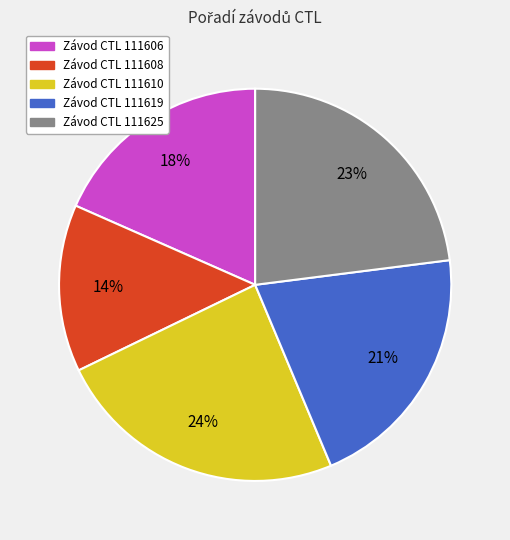

Is there any slice that represents more than half of the pie?

No